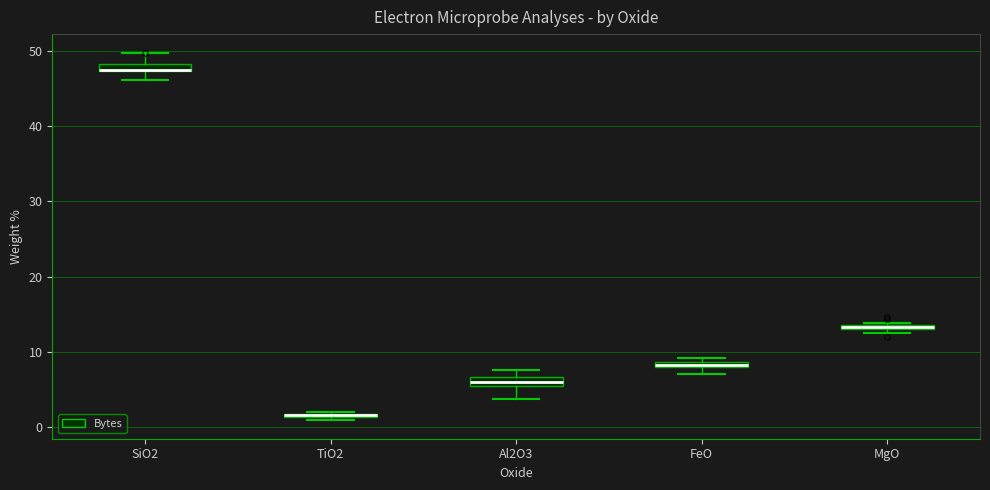

Where does the lower whisker of the box for Al2O3 end on the y-axis? The values are not printed on the chart, so give them approximately, as read against the axis.

4